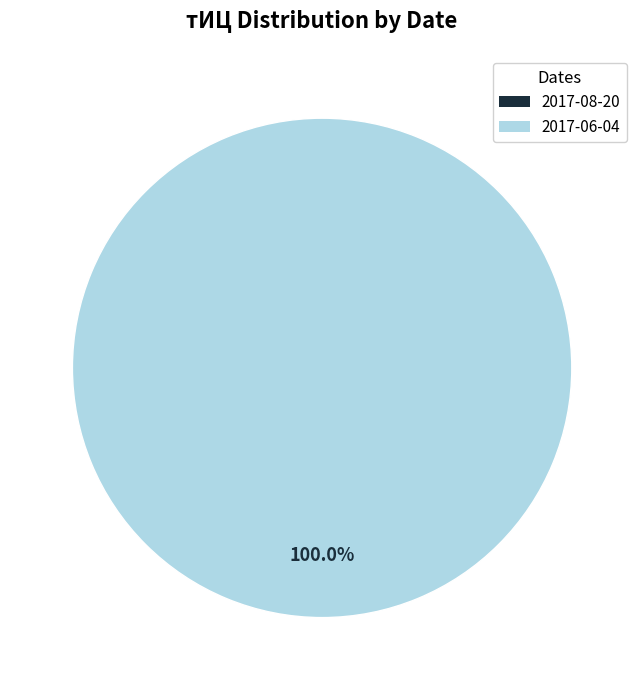

True or false: 2017-08-20 accounts for 1% of the total.

False